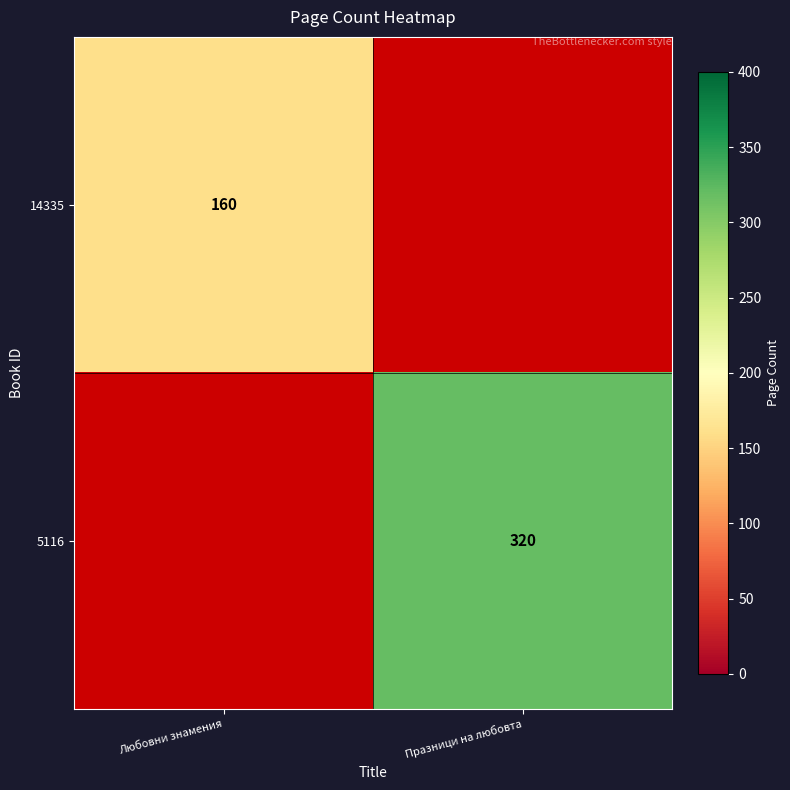

What is the maximum value shown in the chart?

320